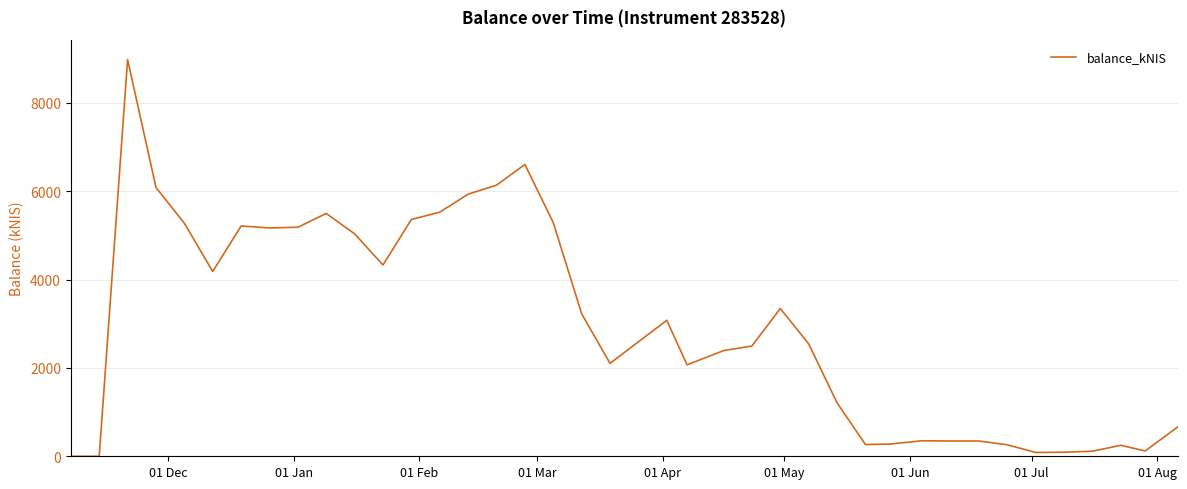

What is the maximum value shown in the chart?

8980.1